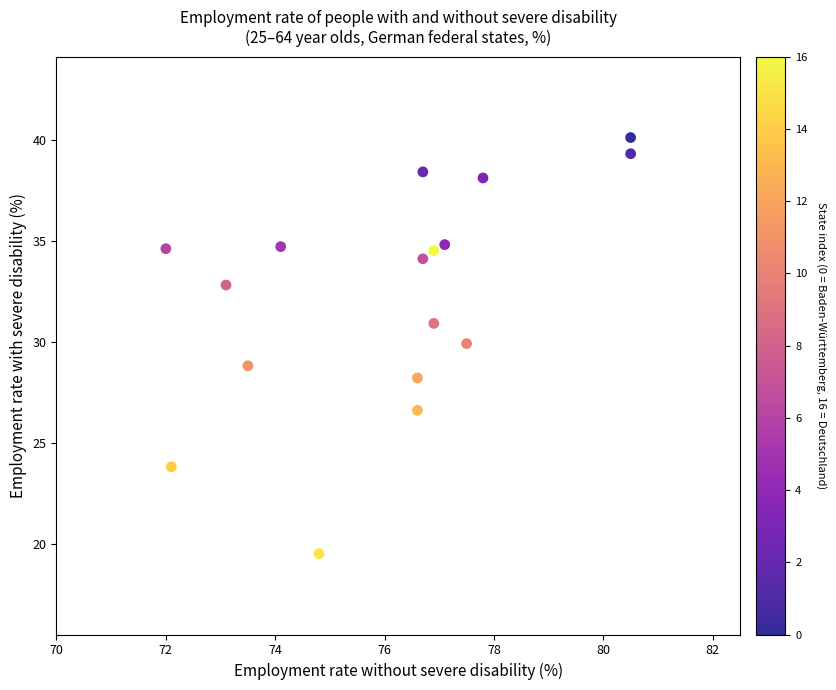

What is the range of Y values (max minus min)?

20.6